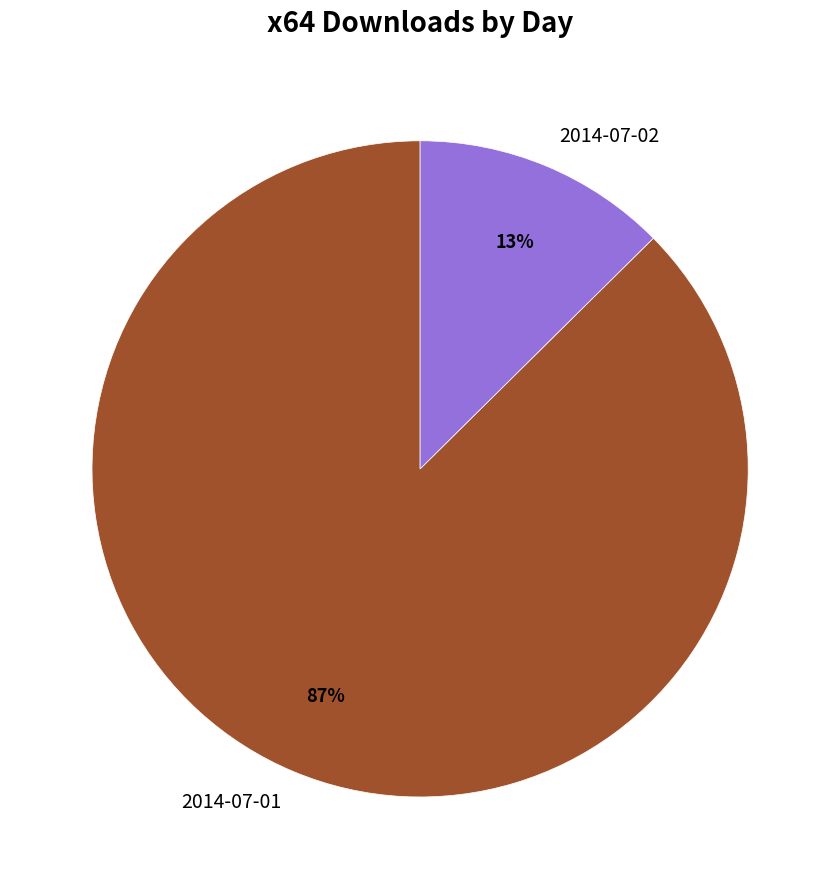

Which has a higher value, 2014-07-01 or 2014-07-02?

2014-07-01